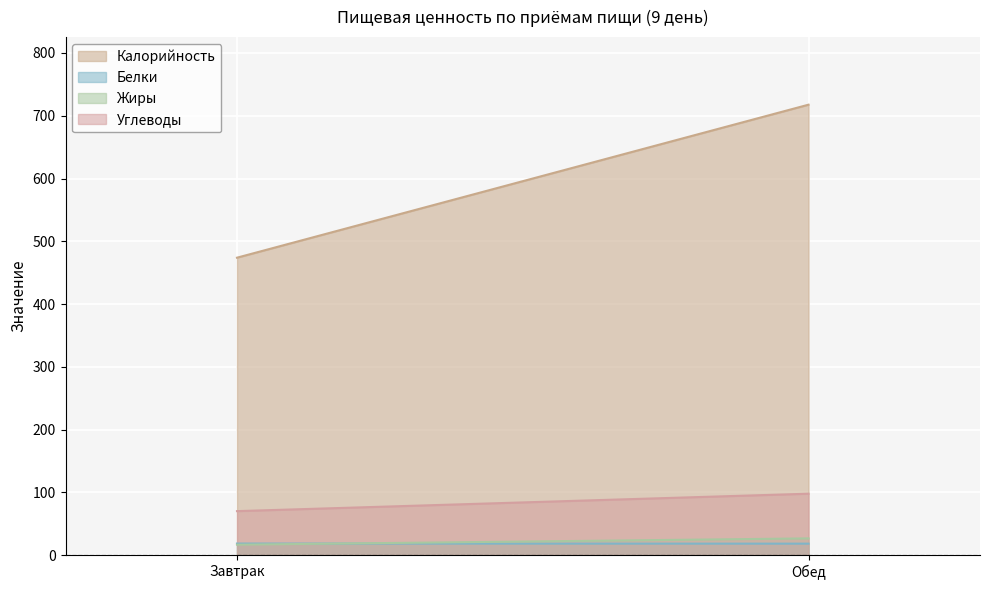

What is the greatest value displayed?

717.6